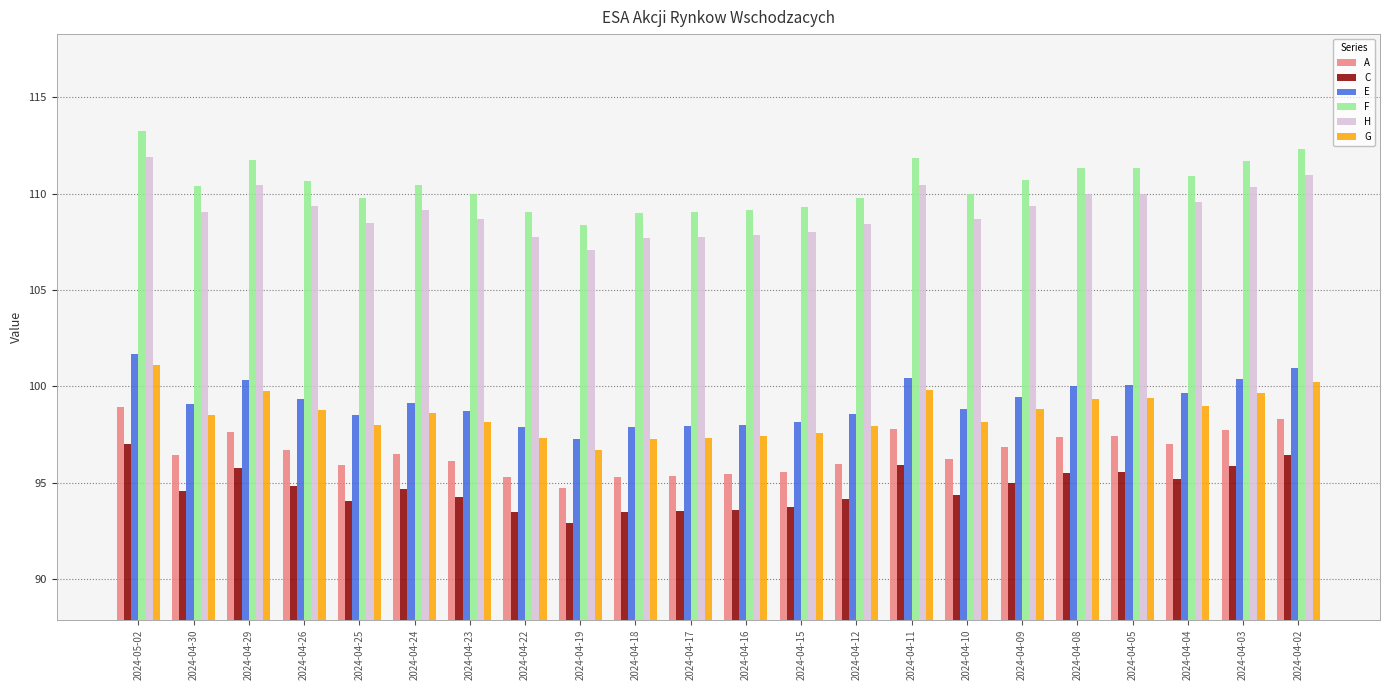

What is the average value of the H series?

109.1